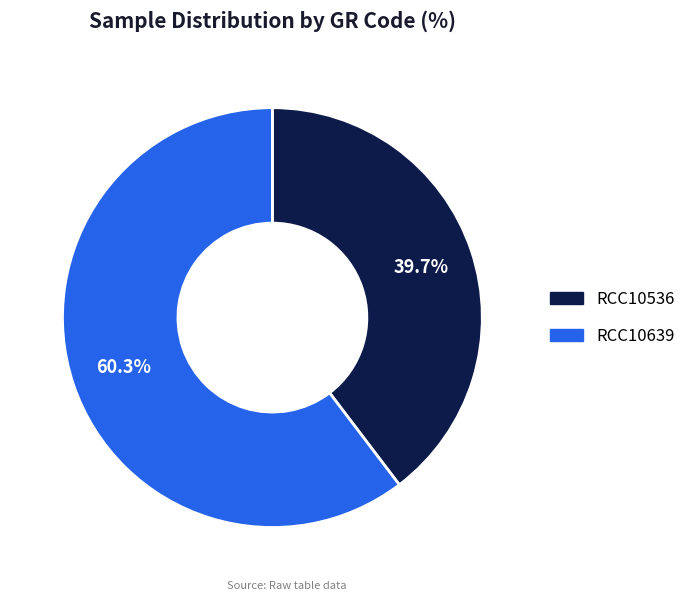

Combined, do RCC10536 and RCC10639 account for over 50%?

Yes